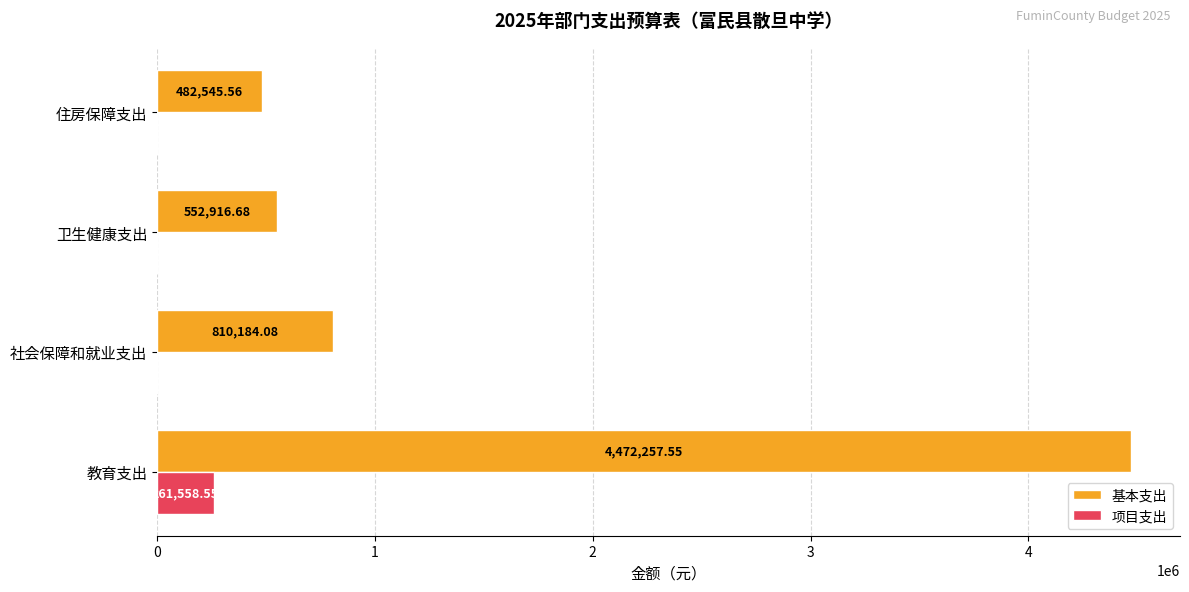

What is the sum of the 基本支出 values at 社会保障和就业支出 and 教育支出?

5282441.6